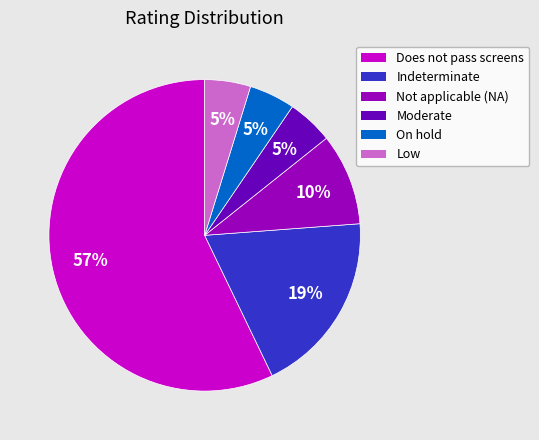

What is the largest slice in the pie chart?

Does not pass screens